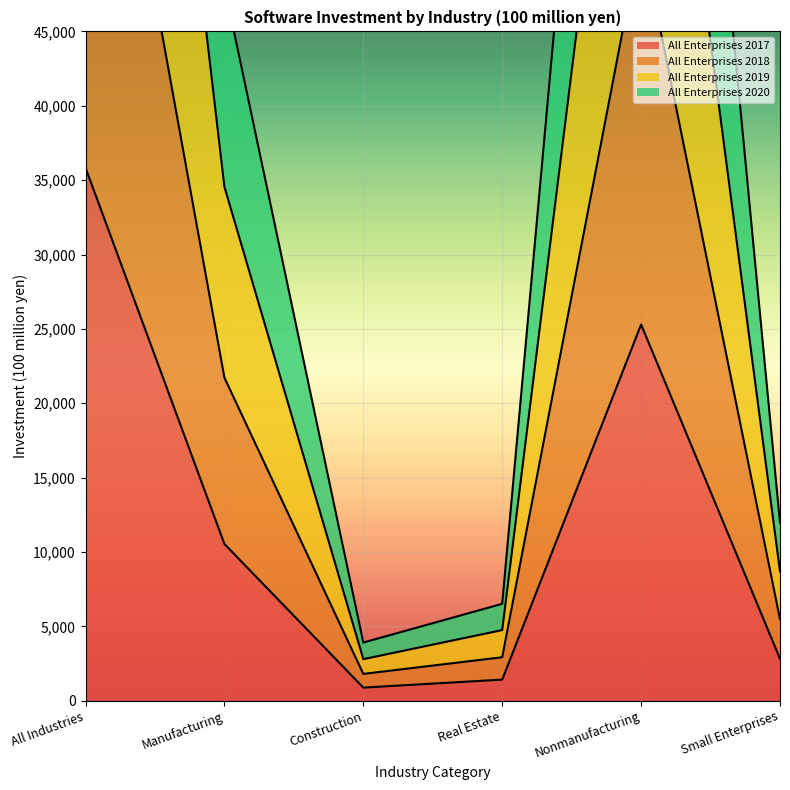

List the labels in order of All Enterprises 2018 value, largest first.

All Industries, Nonmanufacturing, Manufacturing, Small Enterprises, Real Estate, Construction